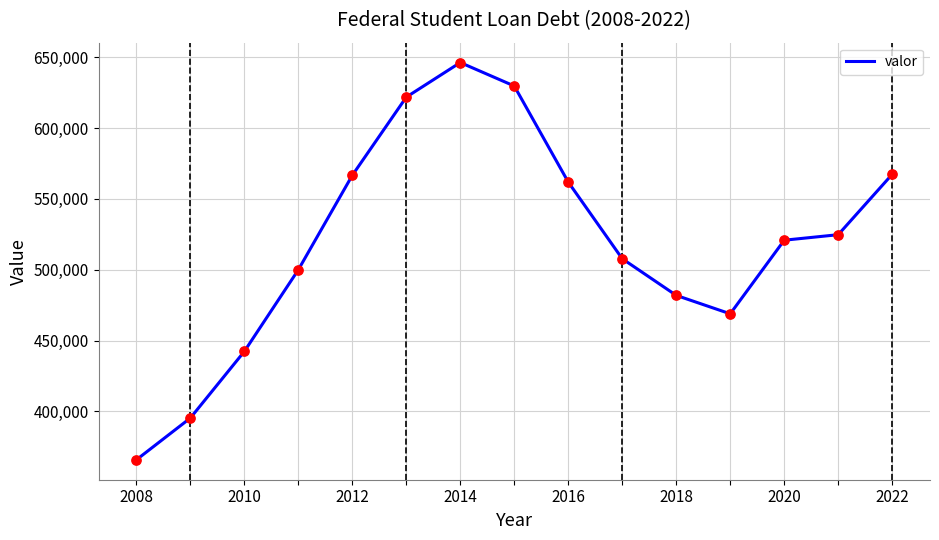

What is the difference between the maximum and minimum values?

280671